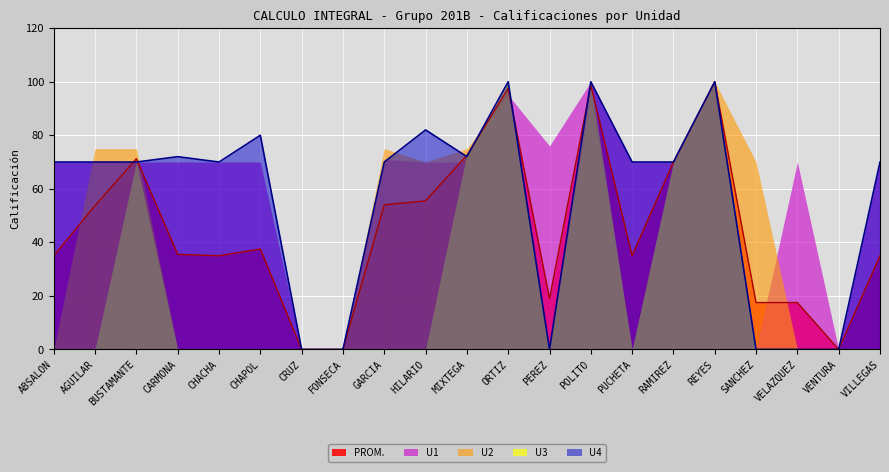

Count the number of data series in this chart.

5